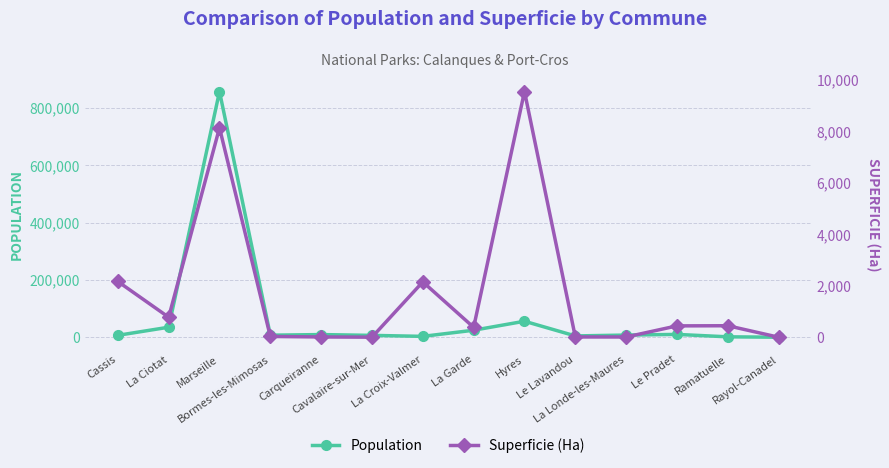

Rank the categories by Population value from lowest to highest.

Rayol-Canadel, Ramatuelle, La Croix-Valmer, Le Lavandou, Cavalaire-sur-Mer, Cassis, Bormes-les-Mimosas, La Londe-les-Maures, Carqueiranne, Le Pradet, La Garde, La Ciotat, Hyres, Marseille